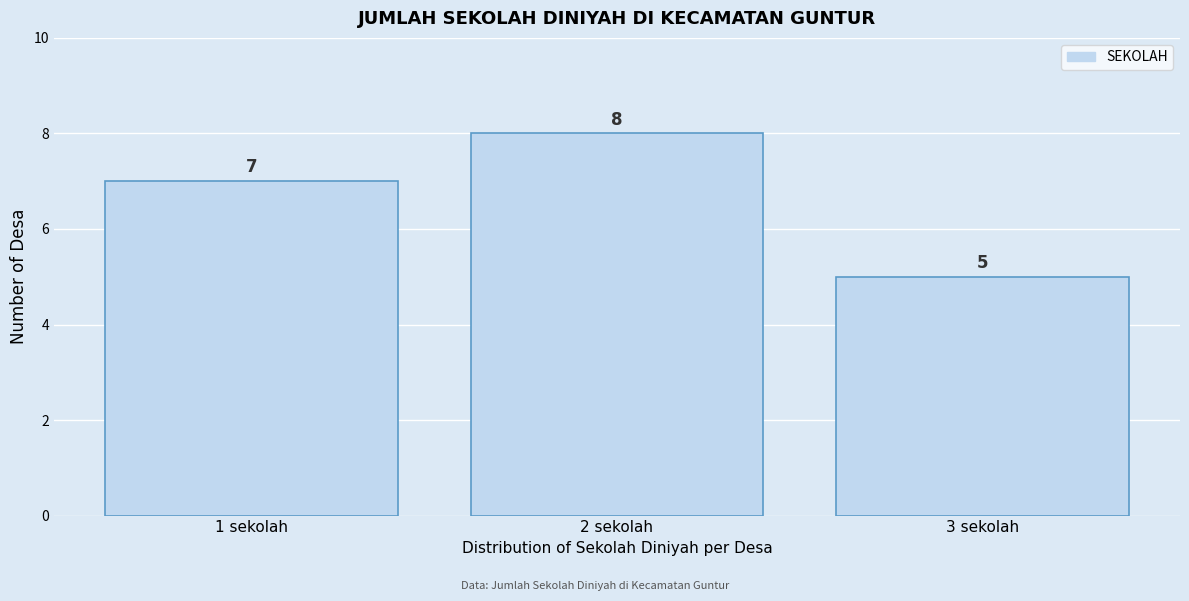

Reading left to right, list every bar in this chart as the range it spans on the x-axis followed by its height.

0.5 to 1.5: 7
1.5 to 2.5: 8
2.5 to 3.5: 5